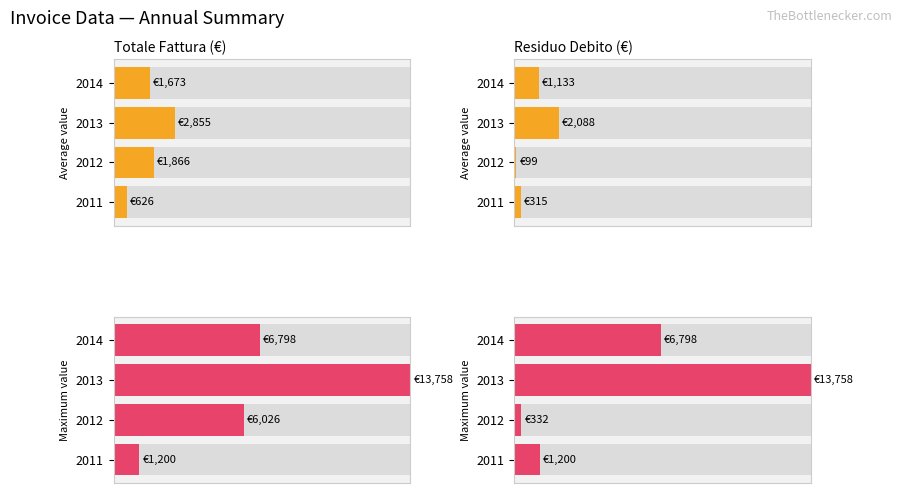

Count the number of data series in this chart.

2